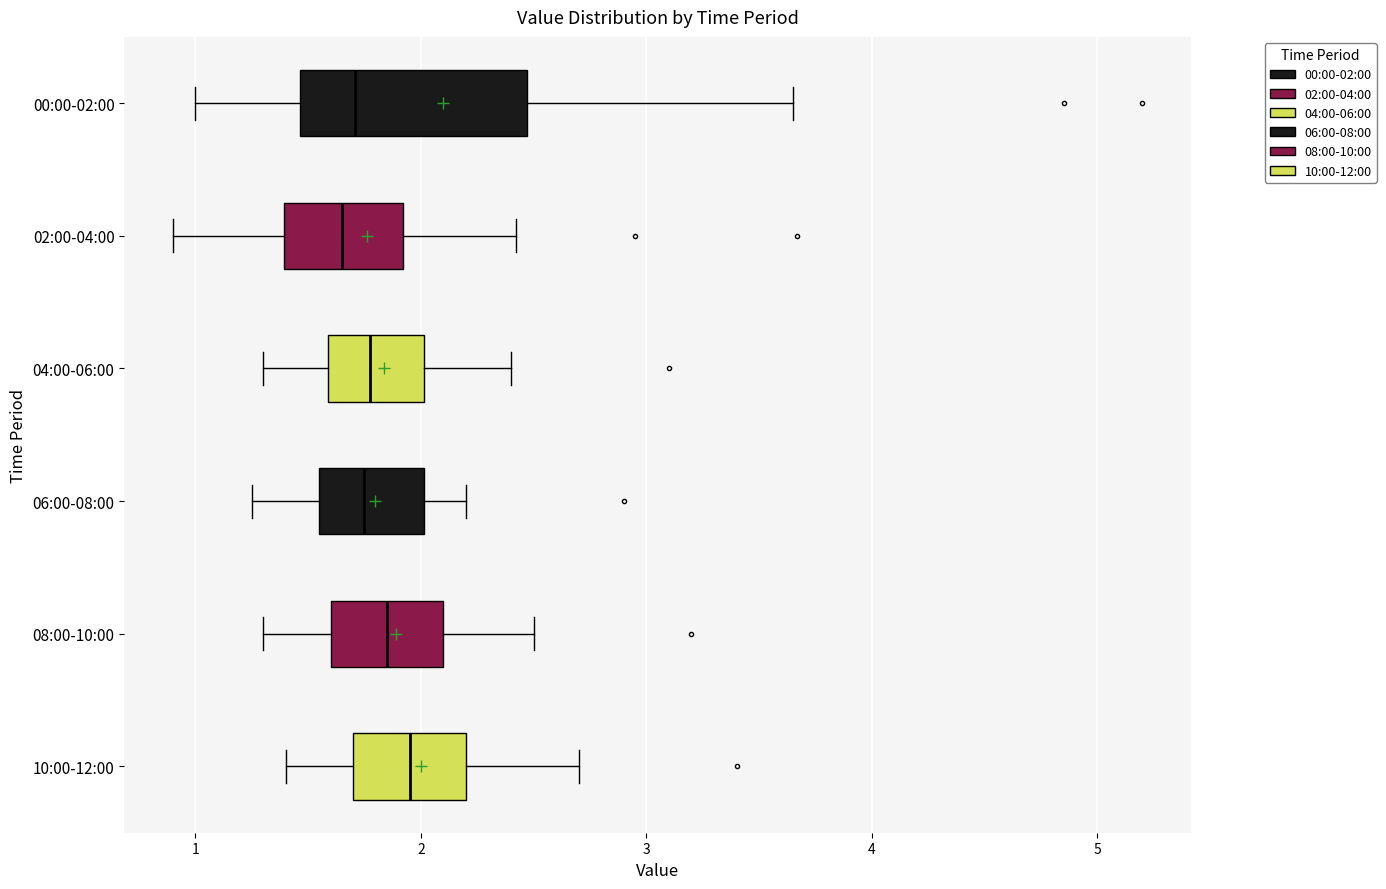

Which box is the widest, from its left edge to its right edge?

00:00-02:00